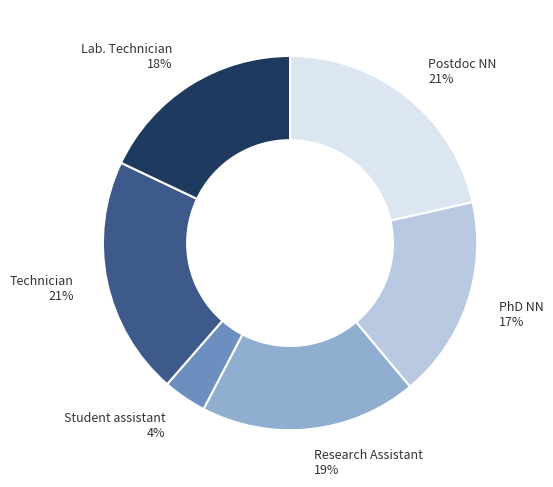

Is it true that Research Assistant is 32% of the pie?

False